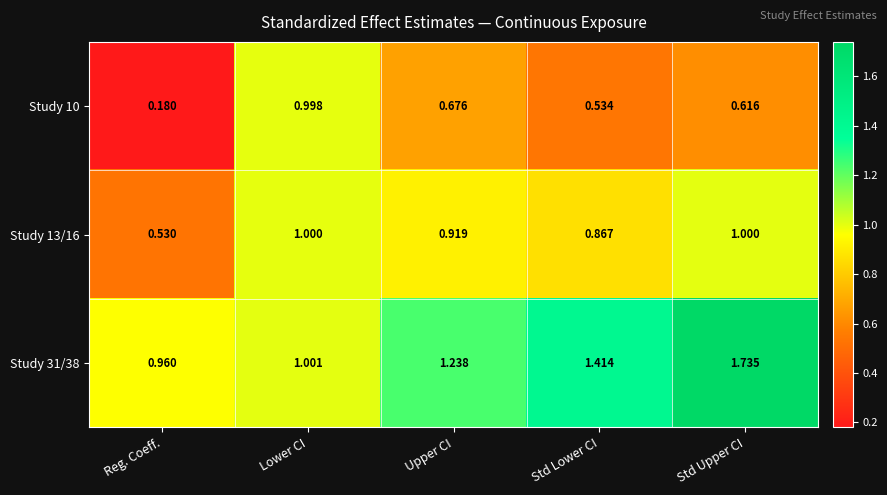

At which label is Study 13/16 closest to 0?

Reg. Coeff.